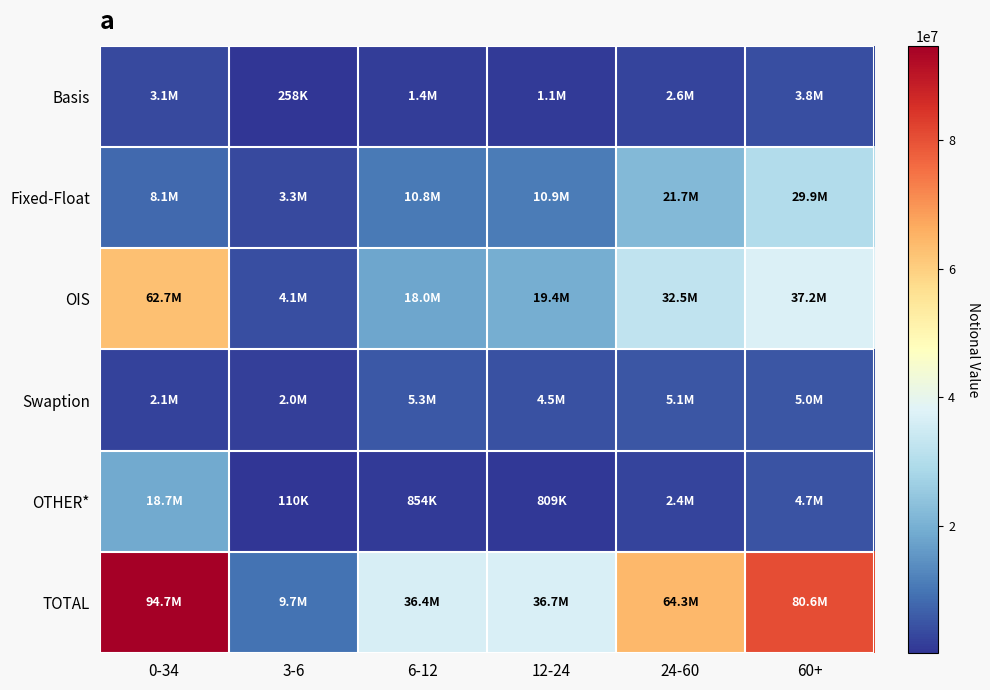

At 12-24, list the series in order from largest to smallest.

TOTAL, OIS, Fixed-Float, Swaption, Basis, OTHER*